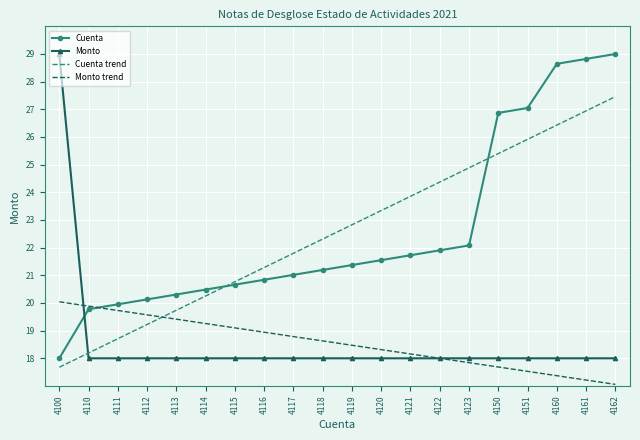

List the labels in order of Cuenta trend value, smallest first.

4100, 4110, 4111, 4112, 4113, 4114, 4115, 4116, 4117, 4118, 4119, 4120, 4121, 4122, 4123, 4150, 4151, 4160, 4161, 4162